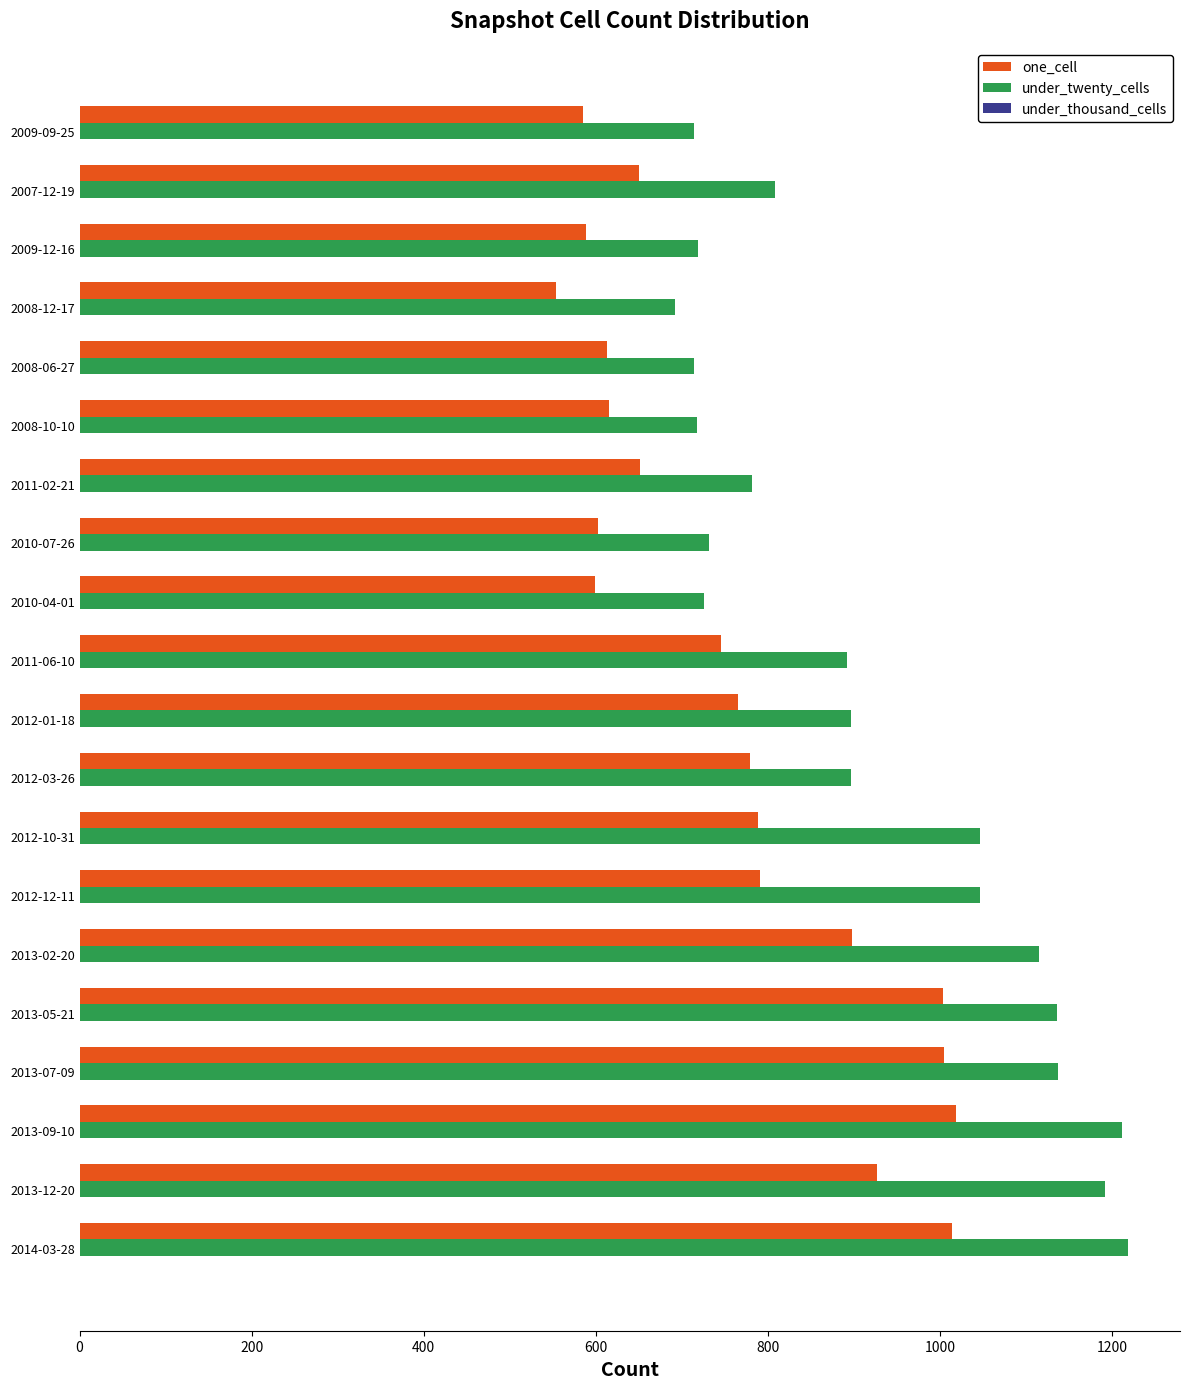

How many categories are shown in the chart?

20